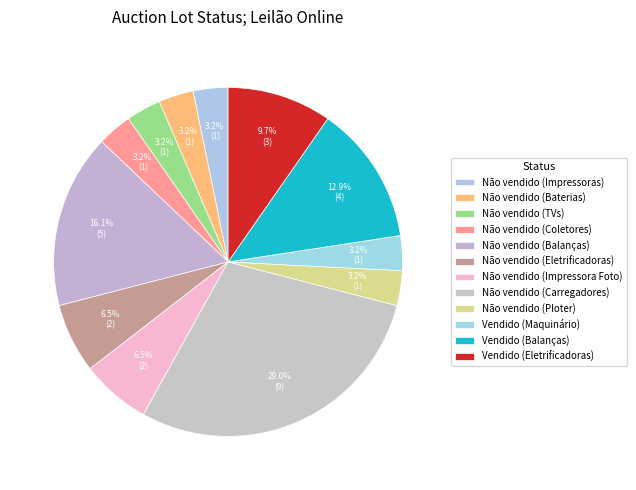

Count the number of slices in the pie.

12